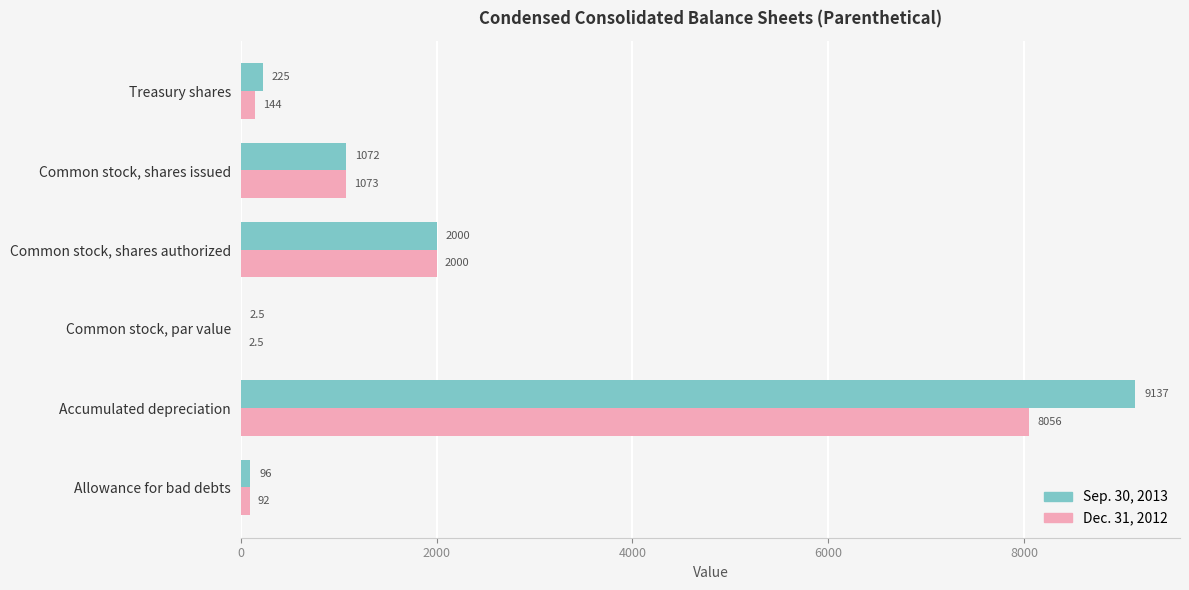

What is the sum of the Dec. 31, 2012 values at Common stock, shares issued and Treasury shares?

1217.0